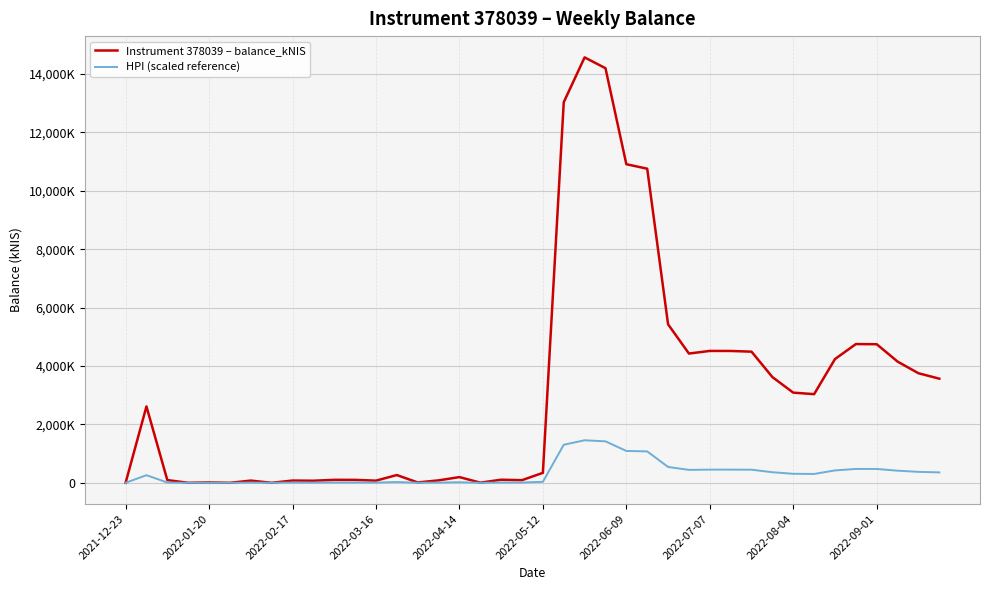

Does the chart display data point markers on the line(s)?

No